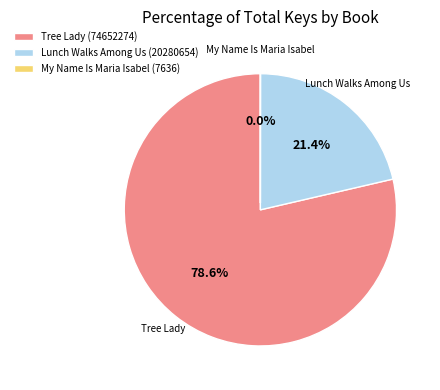

Is there a majority slice in this chart?

Yes